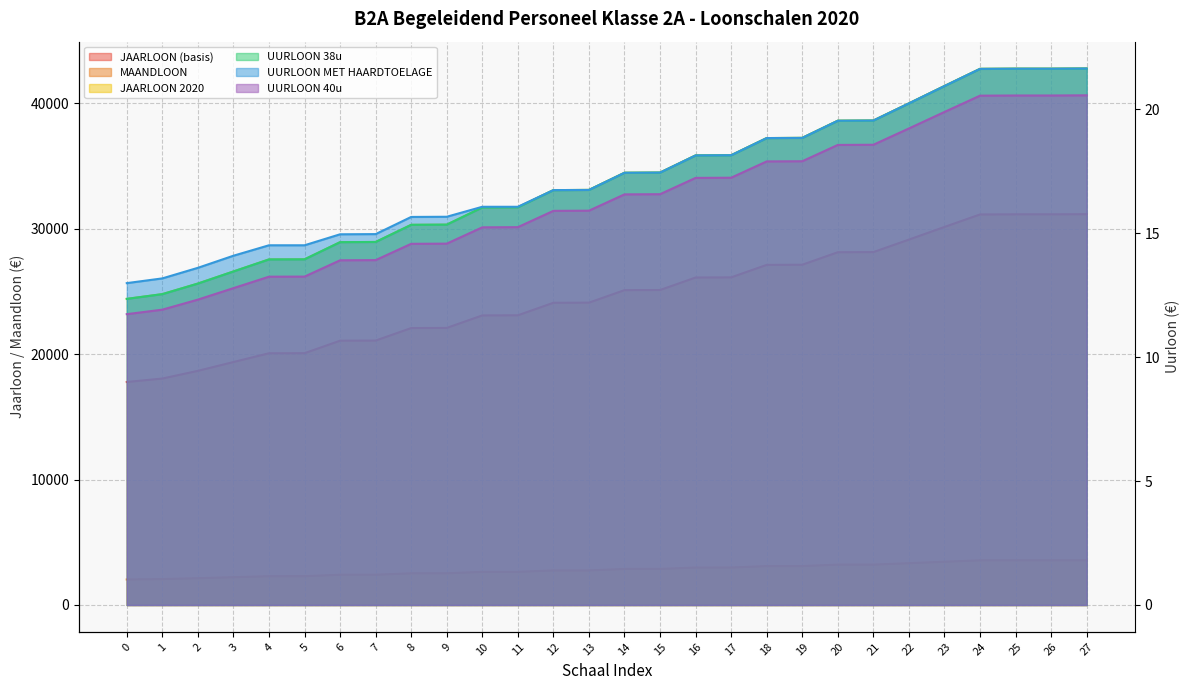

Rank the categories by JAARLOON 2020 value from highest to lowest.

27, 25, 26, 24, 23, 22, 21, 20, 19, 18, 17, 16, 15, 14, 13, 12, 11, 10, 9, 8, 7, 6, 5, 4, 3, 2, 1, 0